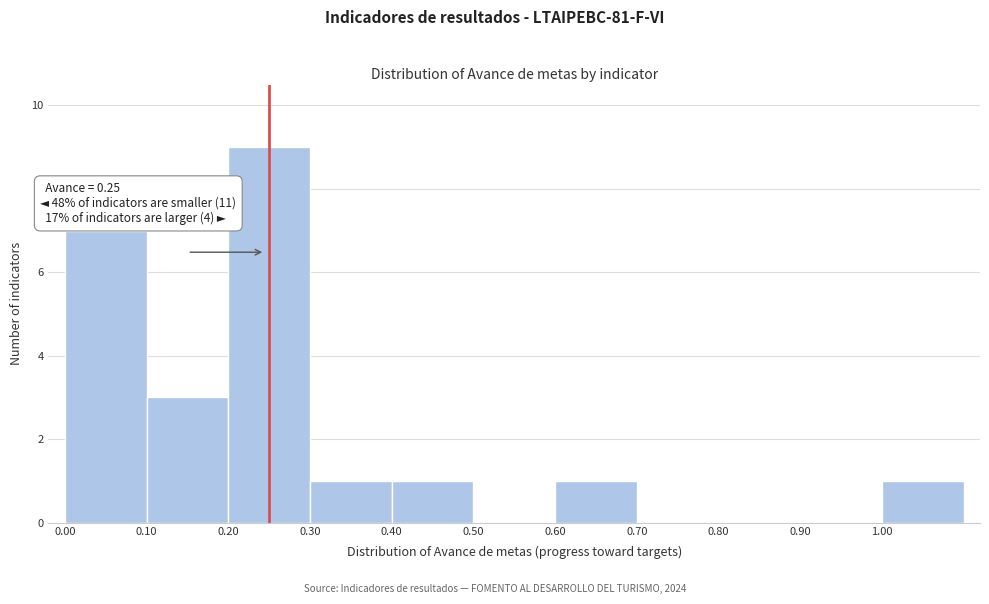

Over which range of the x-axis is the bar tallest?

0.2 to 0.3